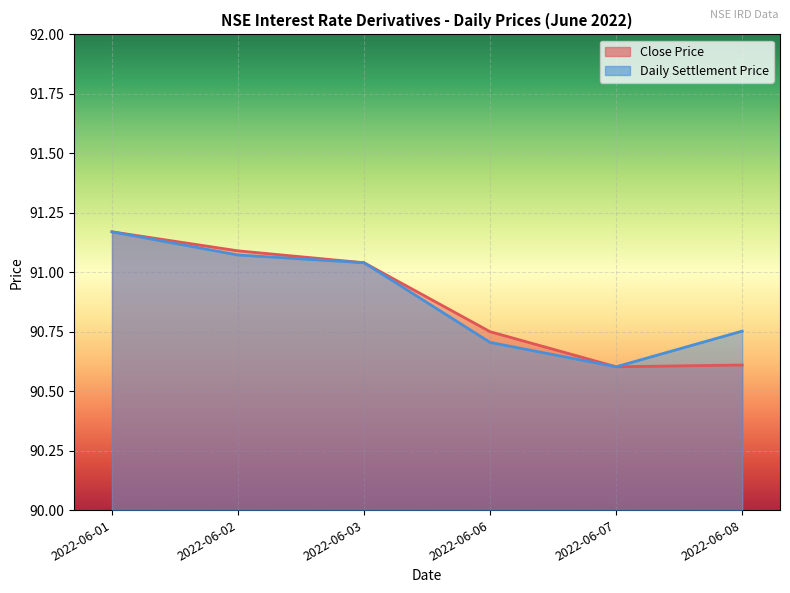

What is the minimum value shown in the chart?

90.6